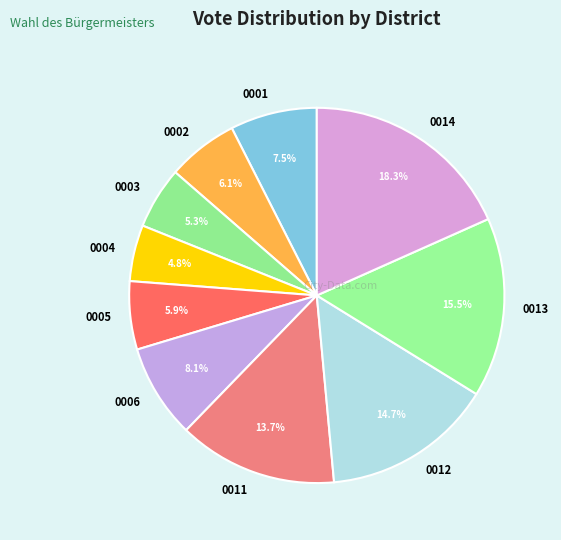

The 0004 slice represents 5% of the pie. True or false?

True